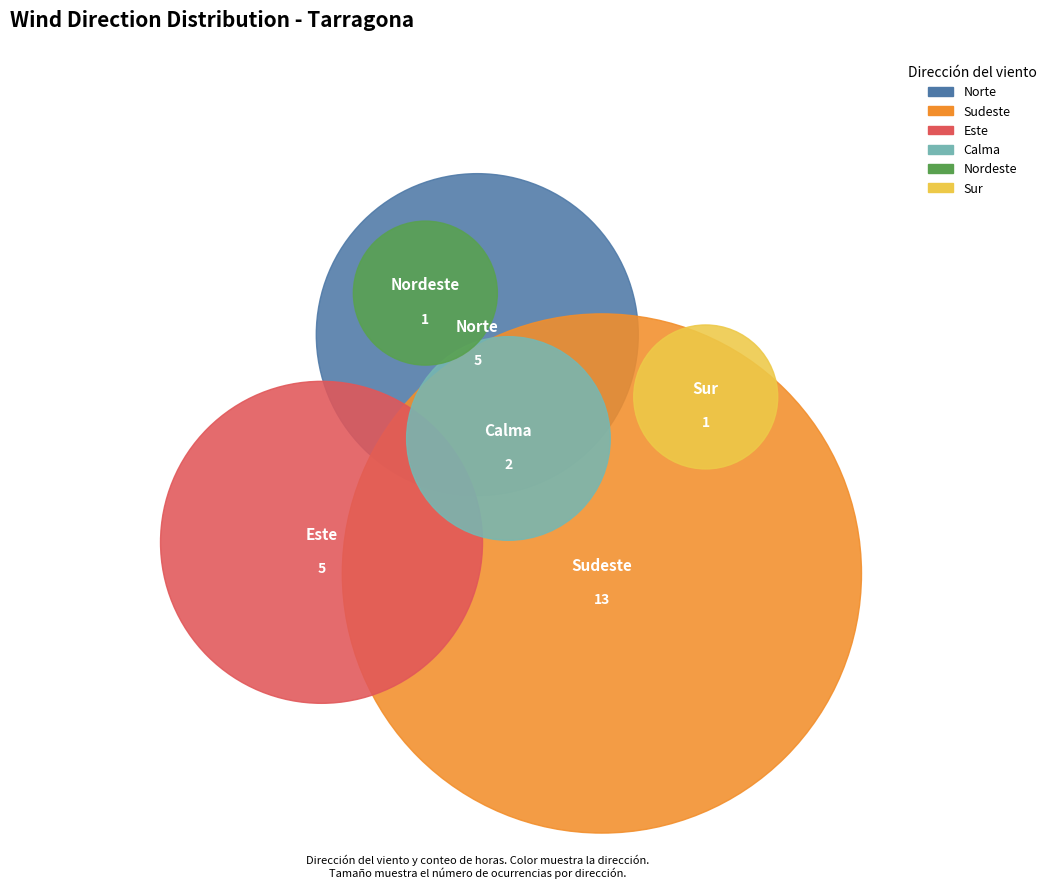

Between Sudeste and Este, which is larger?

Sudeste